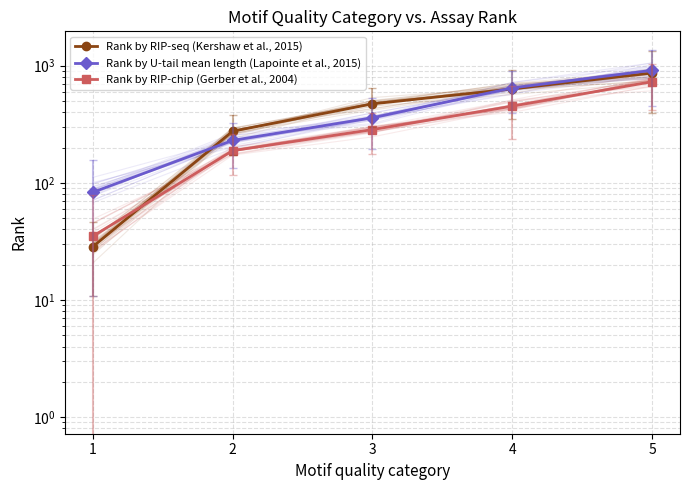

List the series in order of their peak value, highest first.

Rank by U-tail mean length (Lapointe et al., 2015), Rank by RIP-seq (Kershaw et al., 2015), Rank by RIP-chip (Gerber et al., 2004)